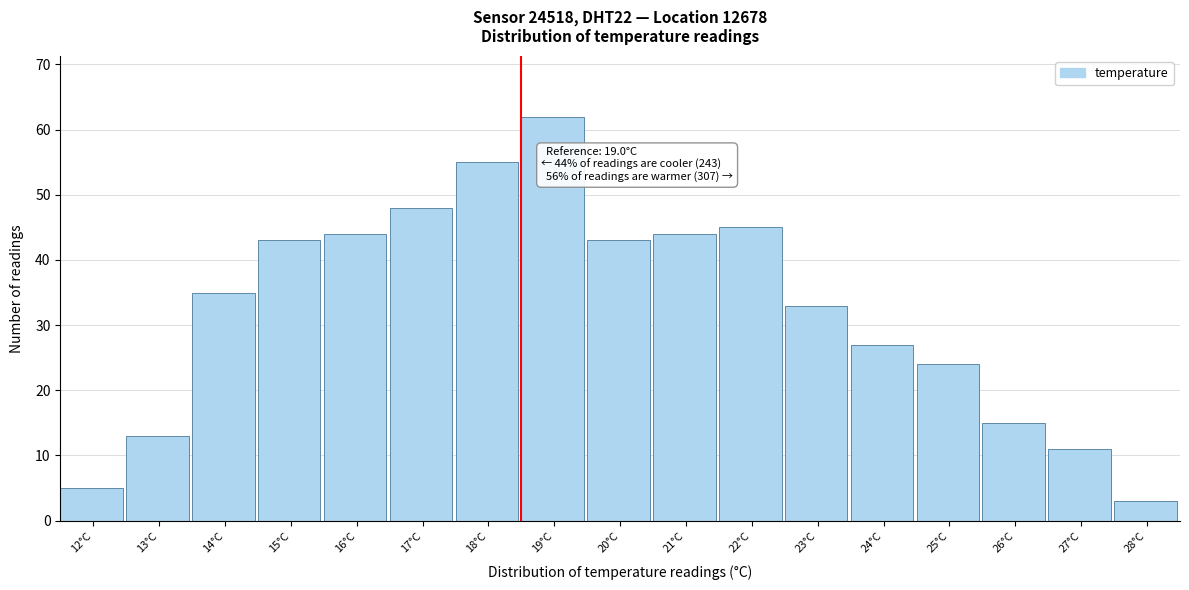

Reading right to left, transcribe all the data shown in this chart.

28°C=3	27°C=11	26°C=15	25°C=24	24°C=27	23°C=33	22°C=45	21°C=44	20°C=43	19°C=62	18°C=55	17°C=48	16°C=44	15°C=43	14°C=35	13°C=13	12°C=5